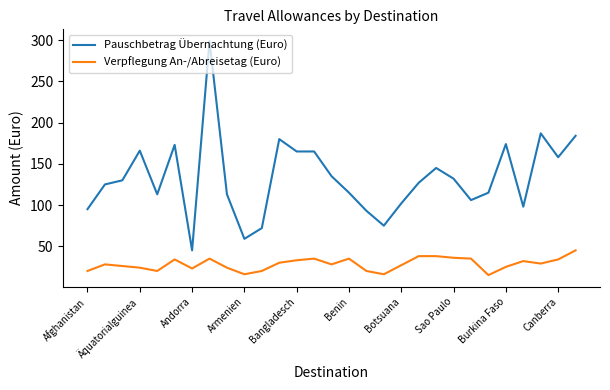

Rank the series by their maximum value, from lowest to highest.

Verpflegung An-/Abreisetag (Euro), Pauschbetrag Übernachtung (Euro)